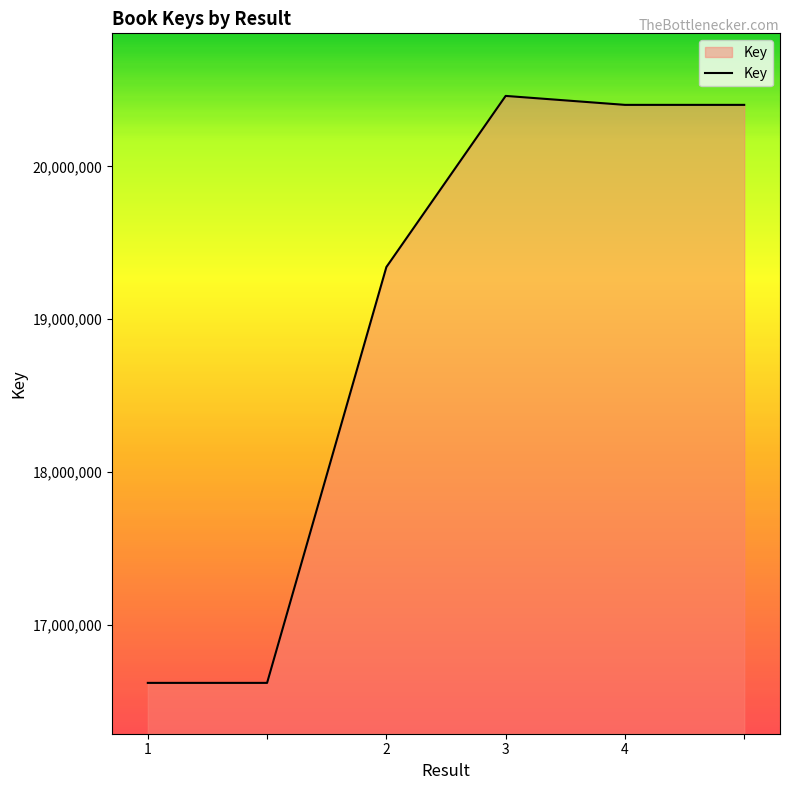

What is the greatest value displayed?

20460471